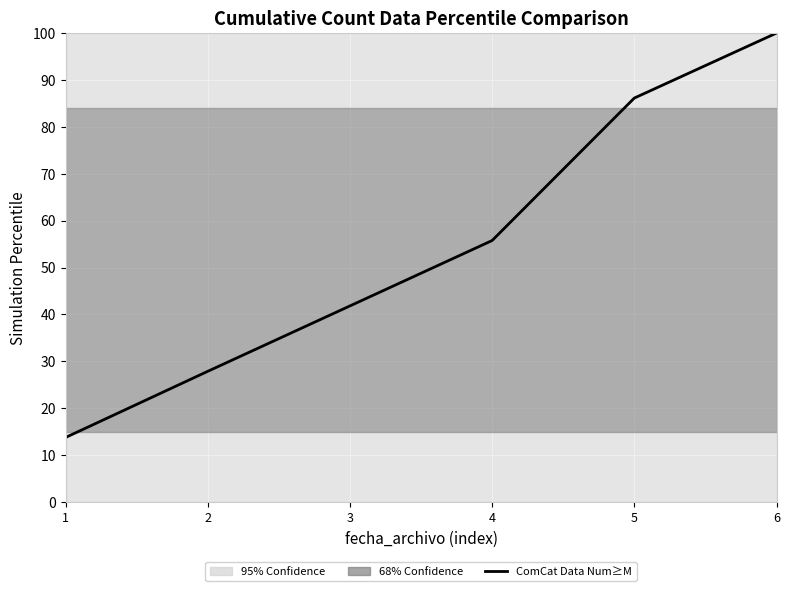

What is the smallest value displayed?

13.8